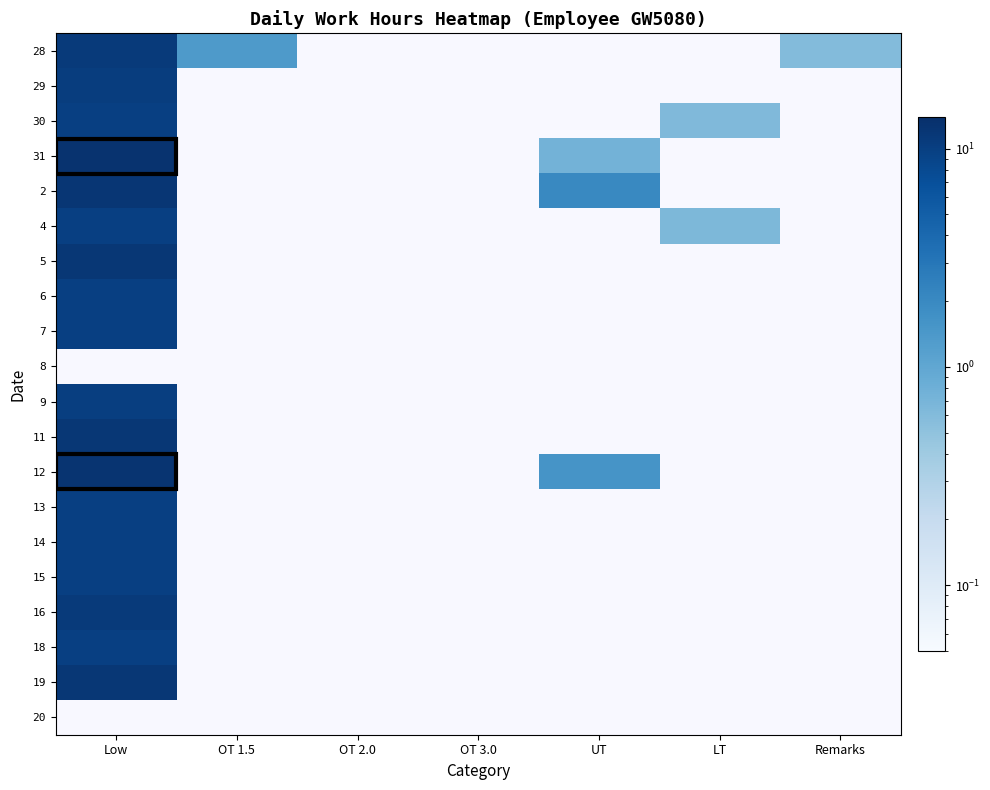

At which category is the sum across all series the highest?

Low